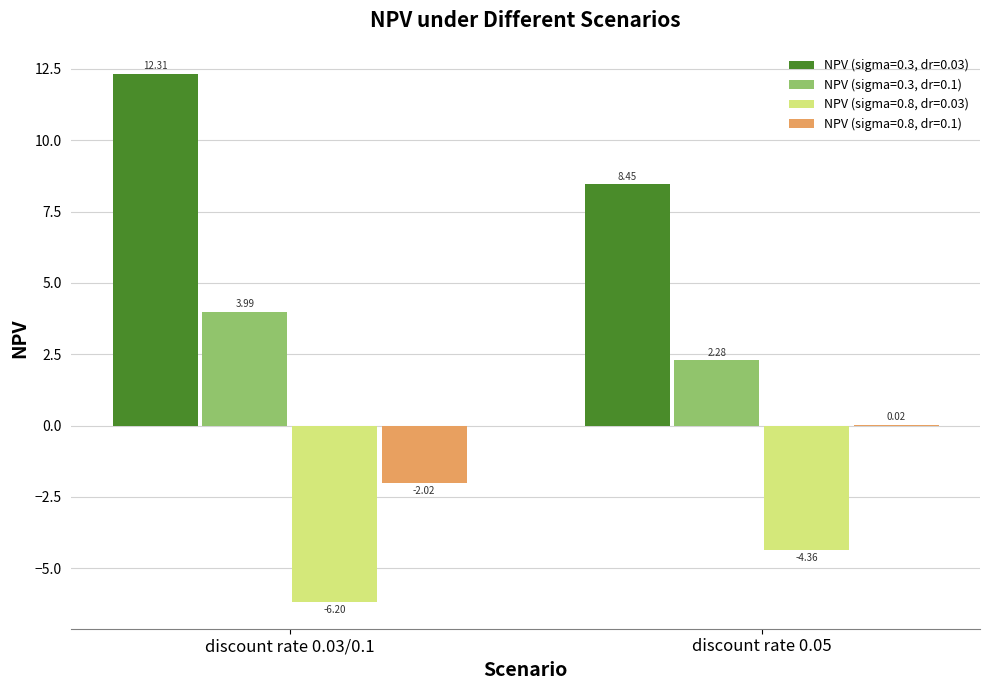

What is the total value across all series at discount rate 0.03/0.1?

8.1